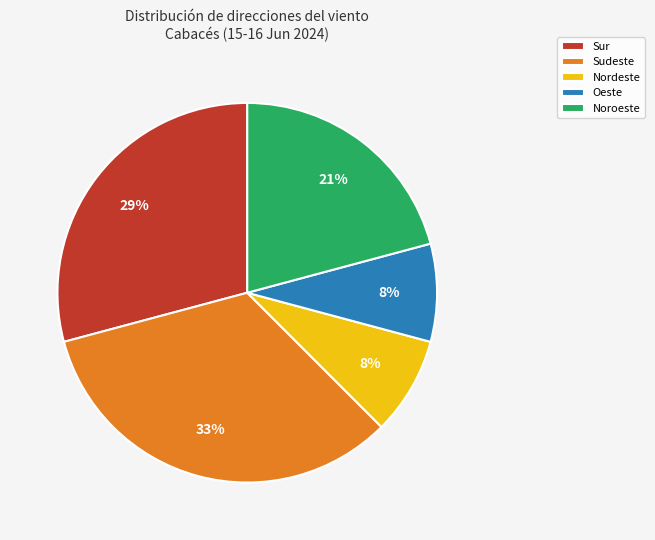

Combined, do Nordeste and Noroeste account for over 50%?

No